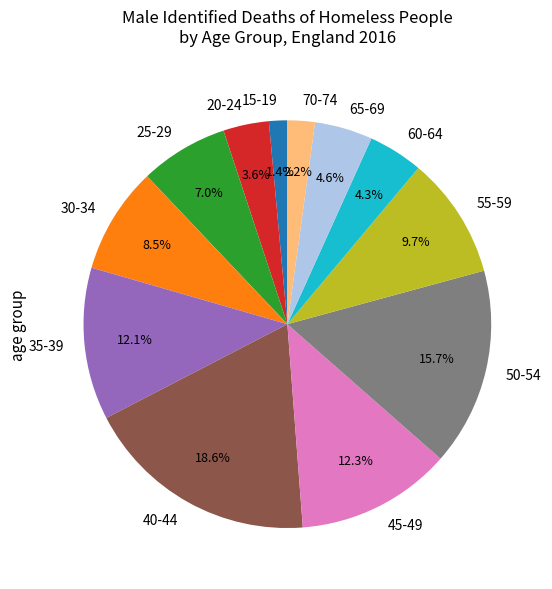

What percentage is the 55-59 slice, to the nearest percent?

10%